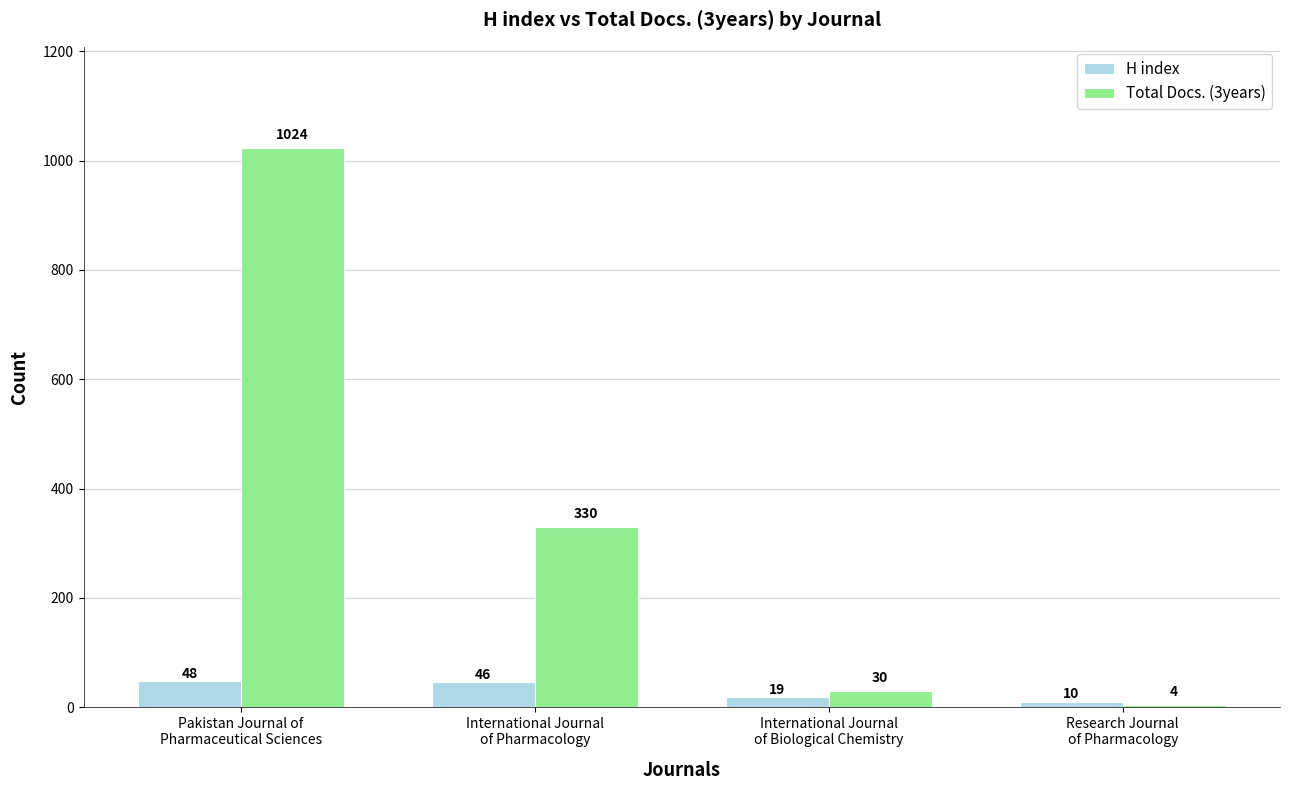

Between International Journal
of Pharmacology and International Journal
of Biological Chemistry, which series saw the biggest shift?

Total Docs. (3years)